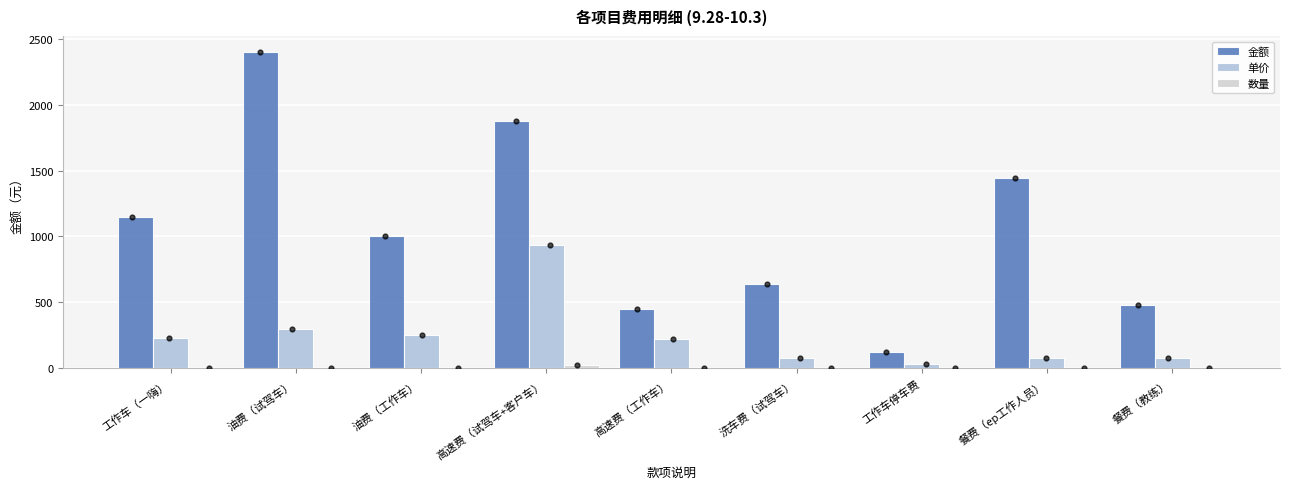

What are all the series names shown in the legend?

金额, 单价, 数量